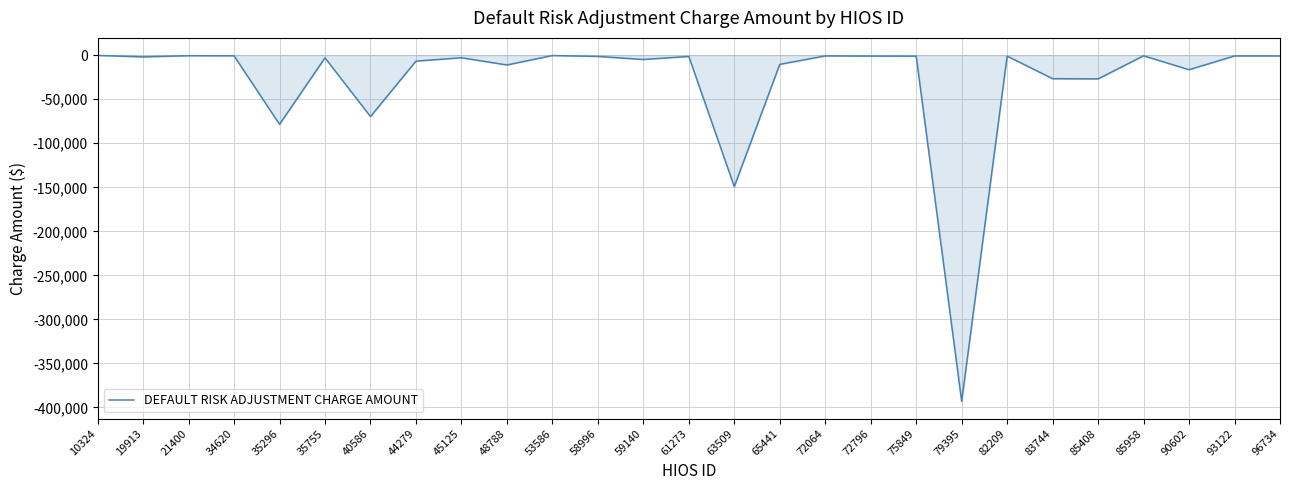

At which label is the value closest to -196640?

63509